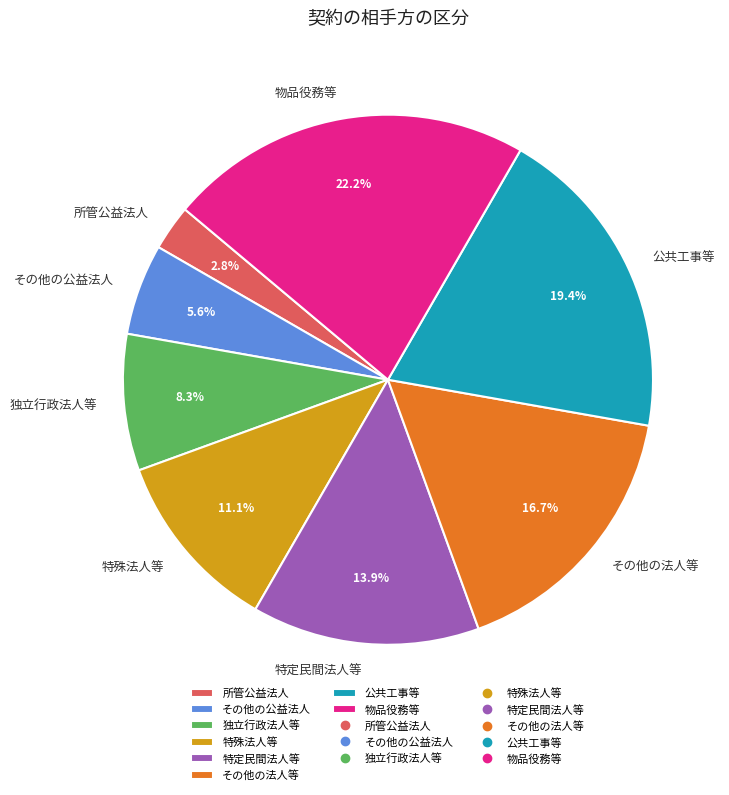

What is the smallest slice in the pie chart?

所管公益法人